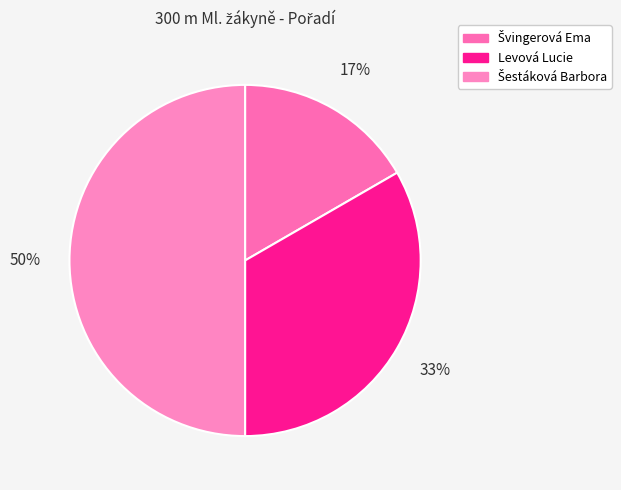

Rank the categories by value from lowest to highest.

Švingerová Ema, Levová Lucie, Šestáková Barbora